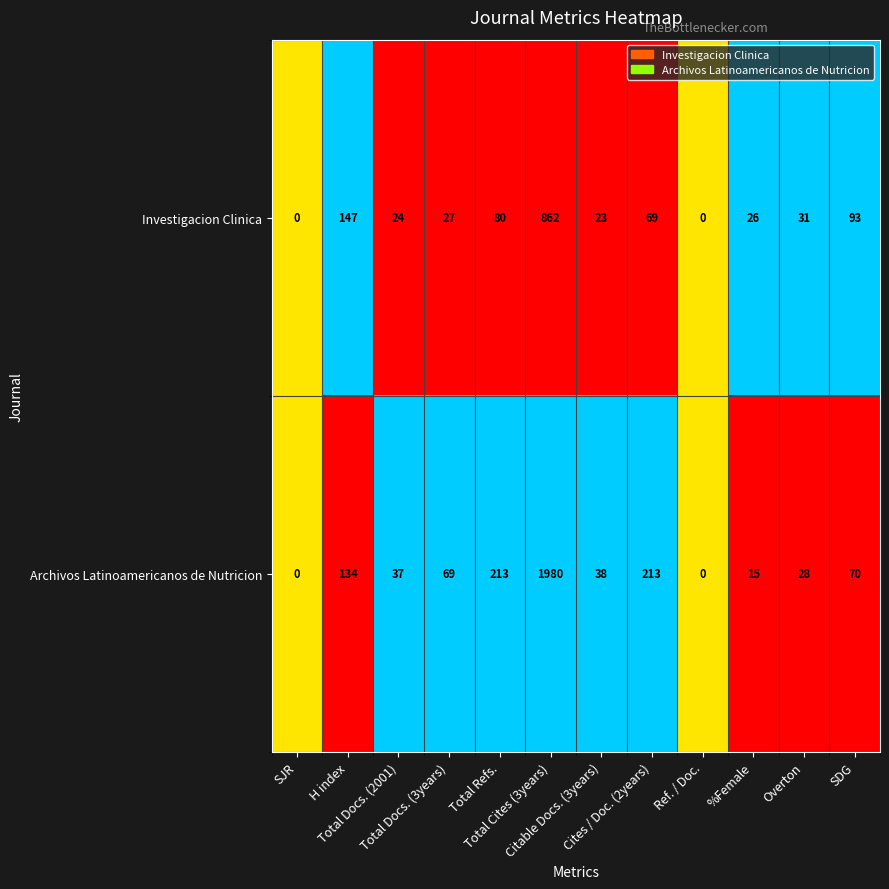

What is the greatest value displayed?

1980